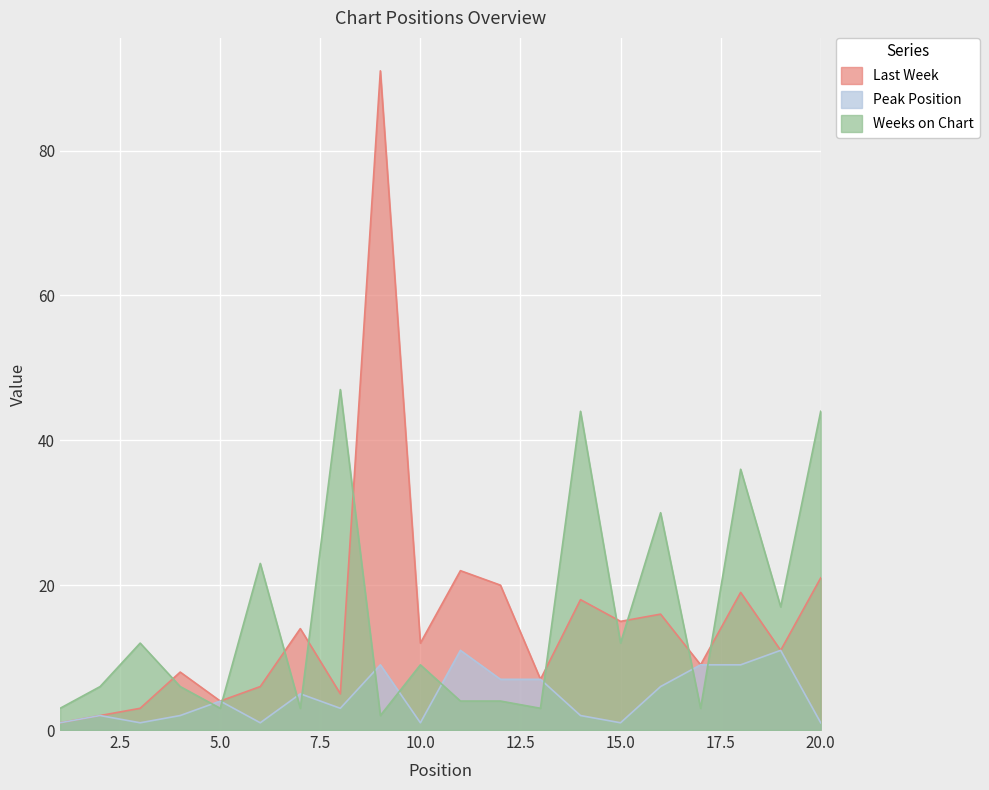

Which series ends up on top after the final intersection of Peak Position and Weeks on Chart?

Weeks on Chart